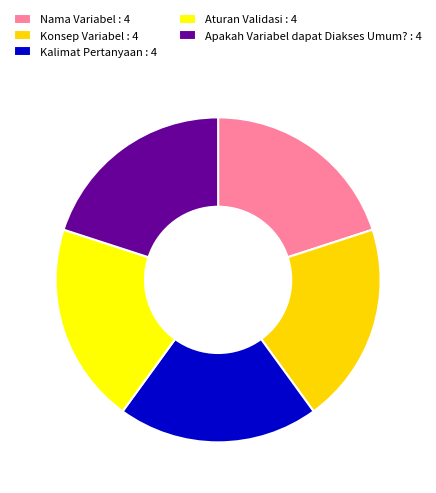

The Nama Variabel : 4 slice represents 20% of the pie. True or false?

True